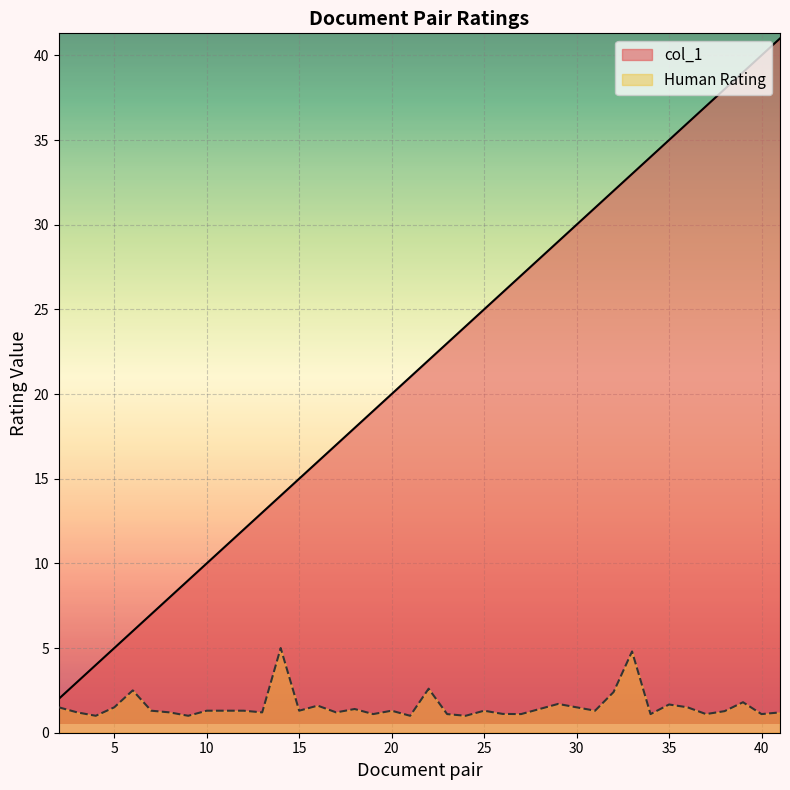

True or false: col_1 has a value of 33.0 at 33.

True